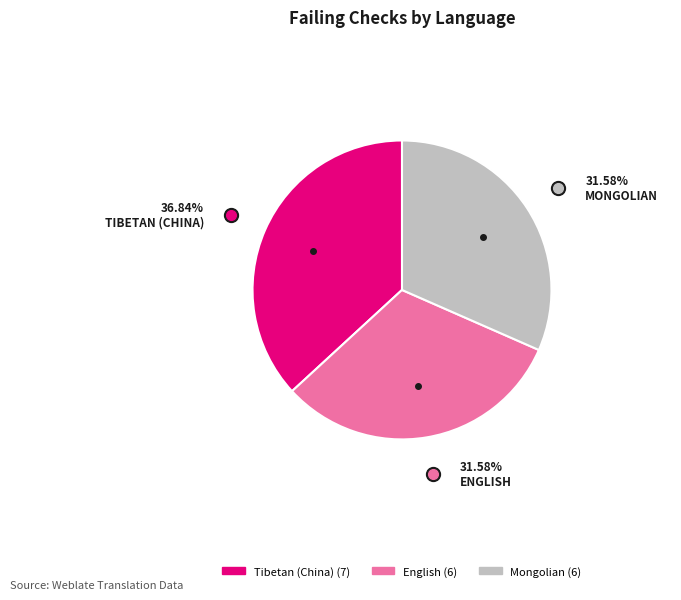

What is the largest slice in the pie chart?

Tibetan (China)